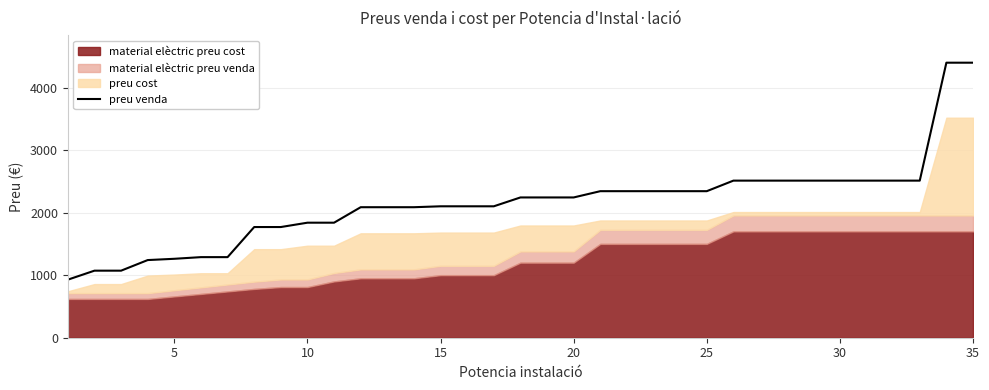

Reading left to right, list all the values displayed in this chart.

928.1	1072.0	1072.0	1241.5	1261.9	1288.4	1288.4	1769.5	1769.5	1839.0	1839.0	2086.4	2086.4	2086.4	2101.0	2101.0	2101.0	2242.5	2242.5	2242.5	2342.8	2342.8	2342.8	2342.8	2342.8	2511.4	2511.4	2511.4	2511.4	2511.4	2511.4	2511.4	2511.4	4396.8	4396.8